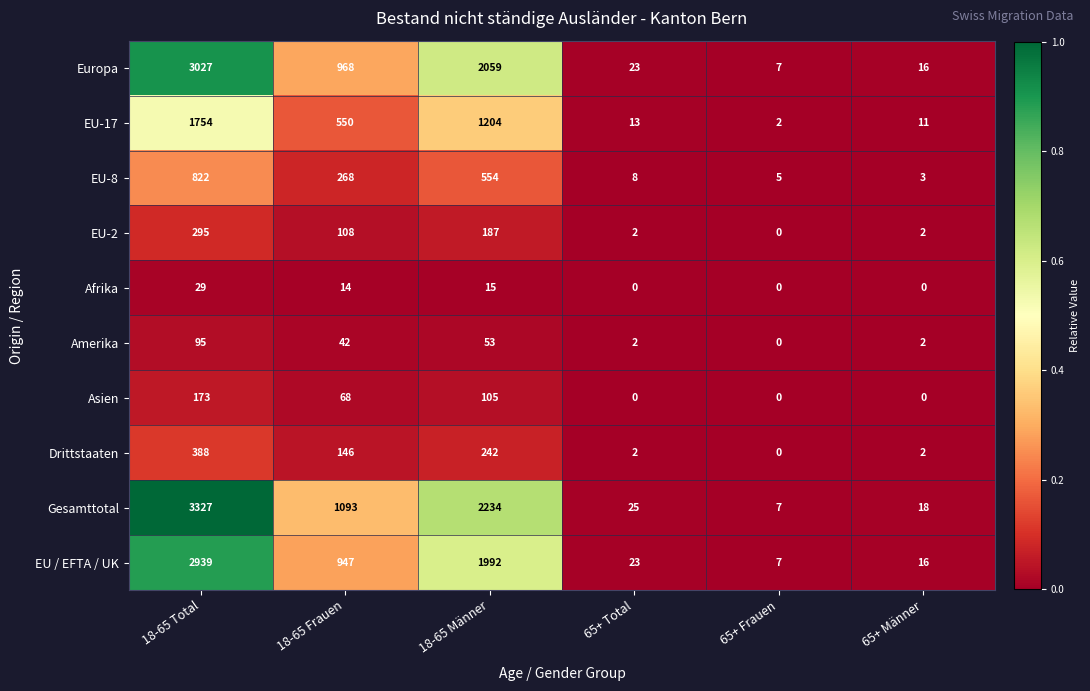

What is the difference between the maximum and minimum values in the Europa series?

3020